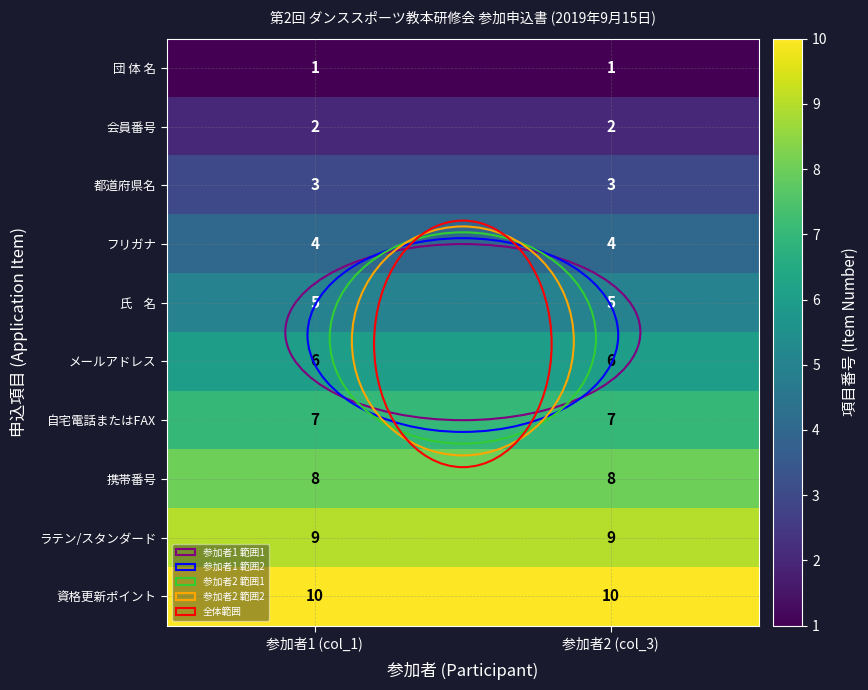

What is the sum of all 都道府県名 values?

6